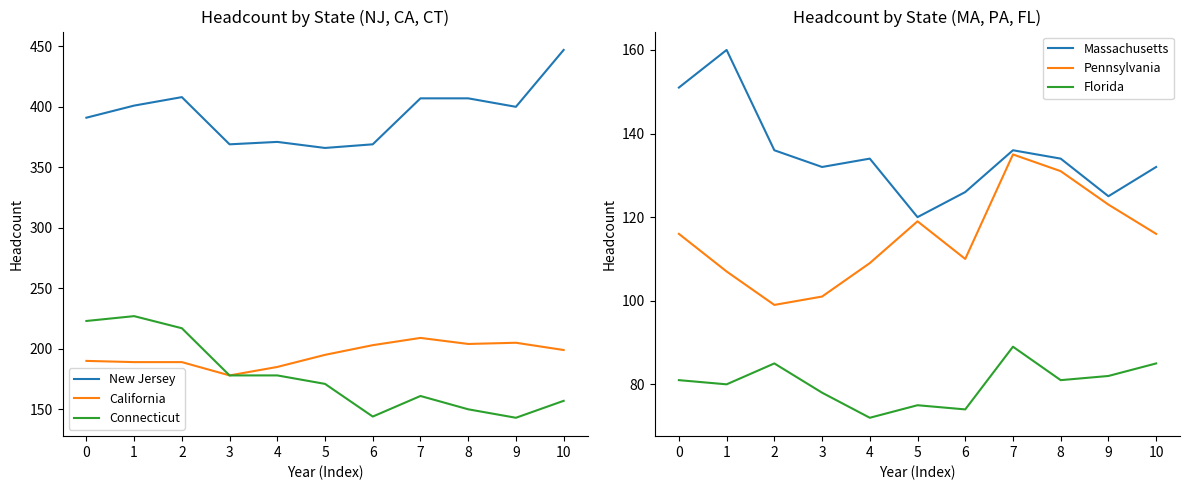

What is the difference between the maximum and minimum values in the Pennsylvania series?

36